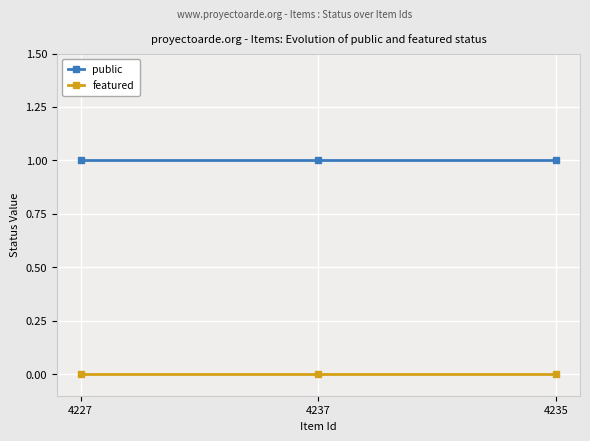

What is the label of the 1st point from the left?

4227